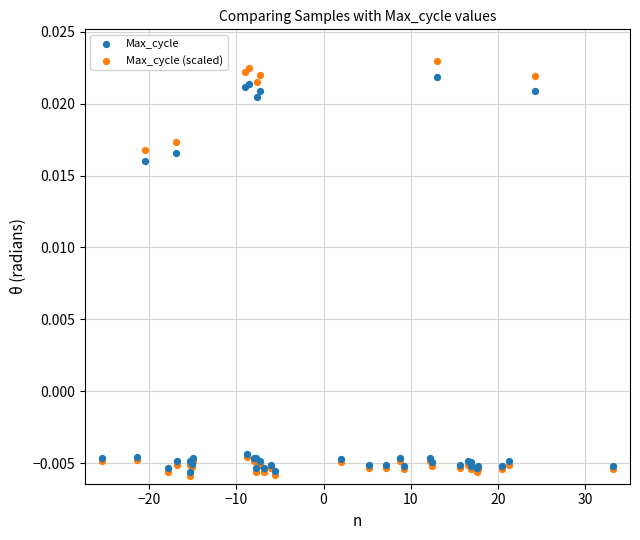

Which series contains the lowest Y value?

Max_cycle (scaled)